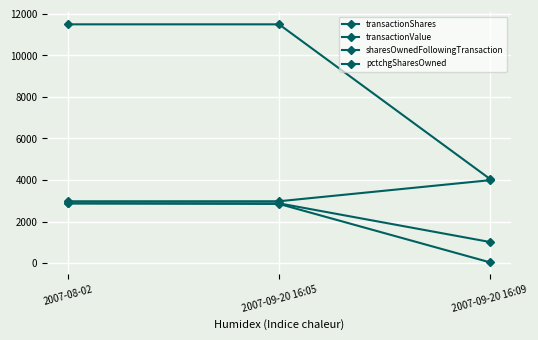

At which label does pctchgSharesOwned reach its peak?

2007-08-02